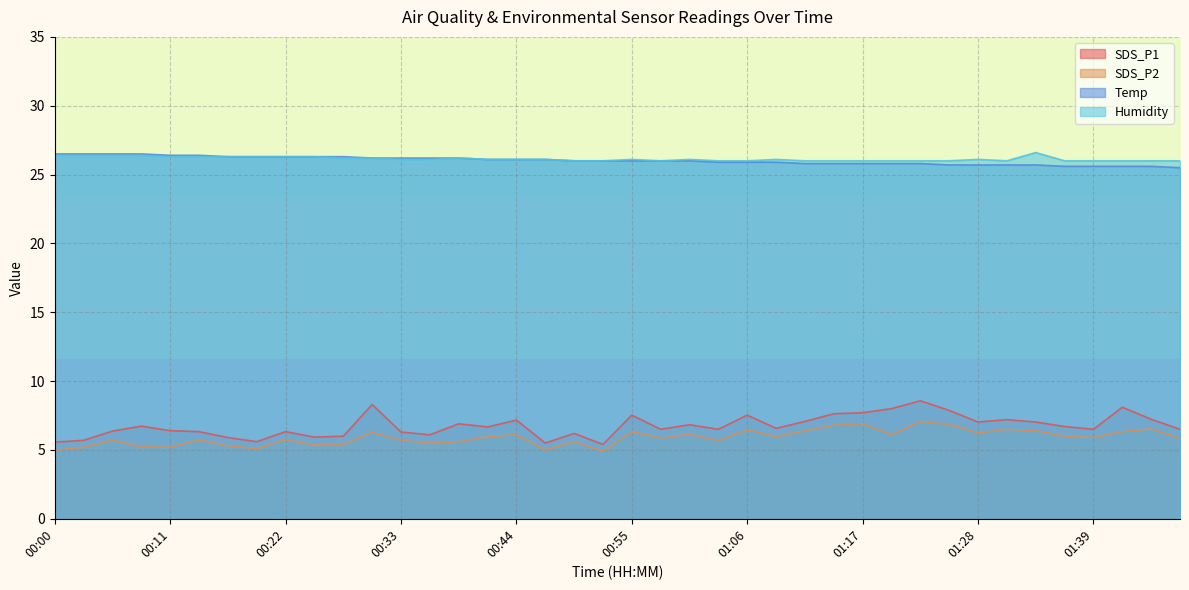

Between 01:23 and 01:15, which is larger?

01:23